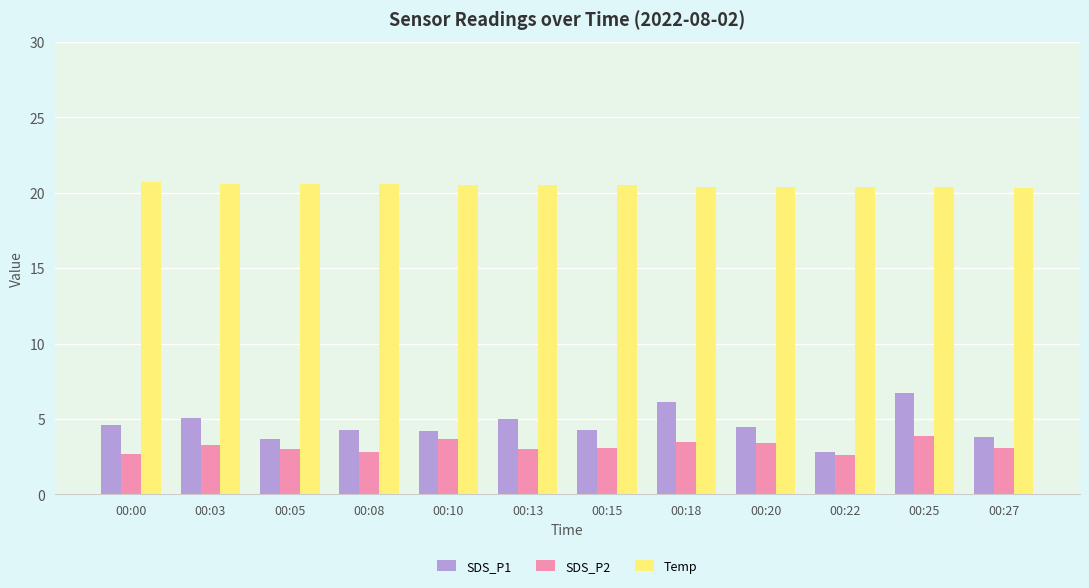

At which category is the sum across all series the highest?

00:25